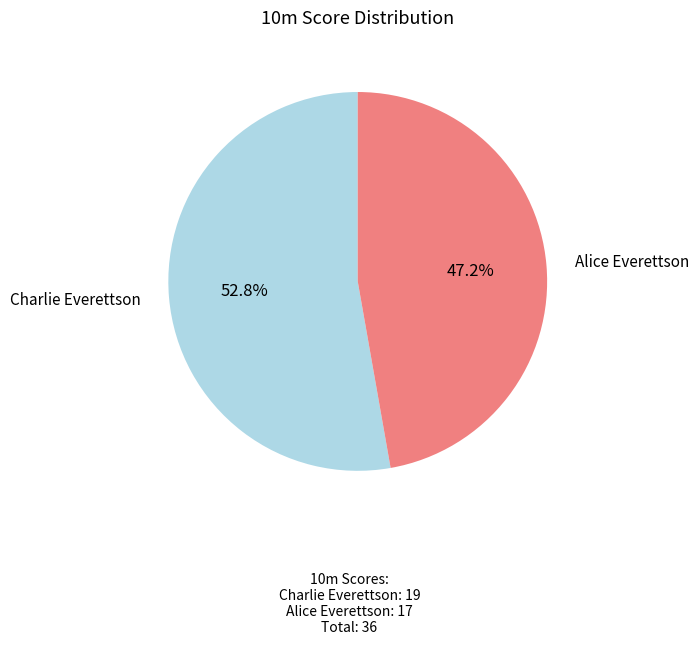

Does Charlie Everettson account for over 50% of the chart?

Yes